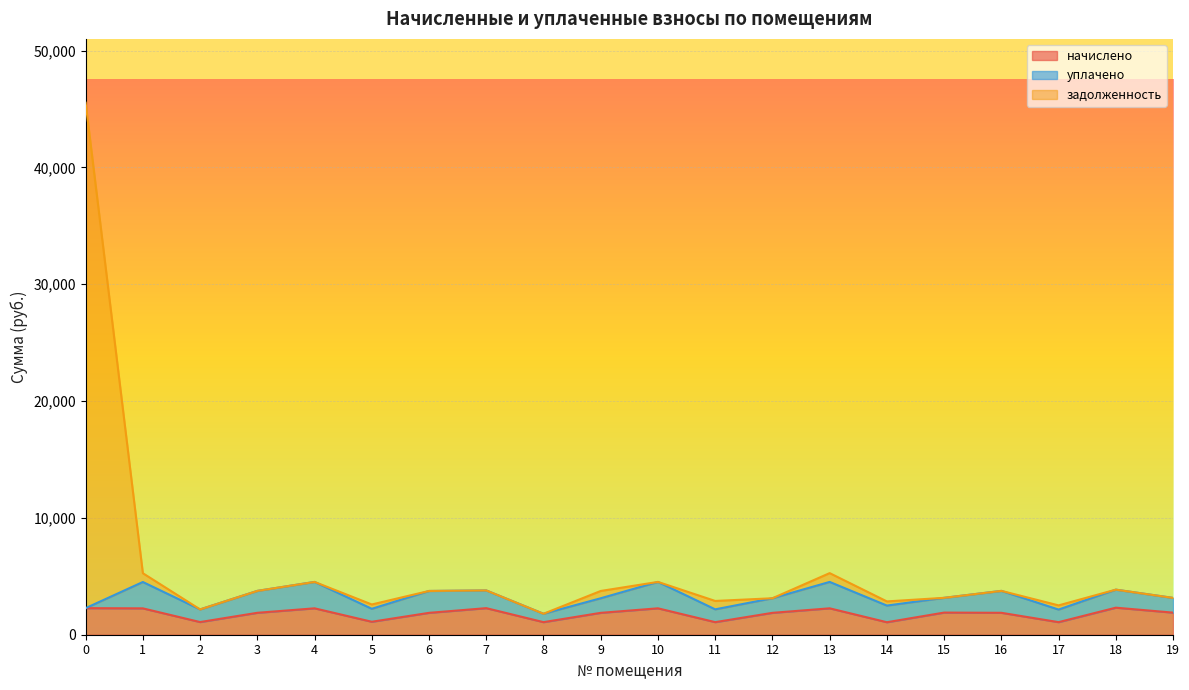

True or false: задолженность and начислено intersect in this chart.

False